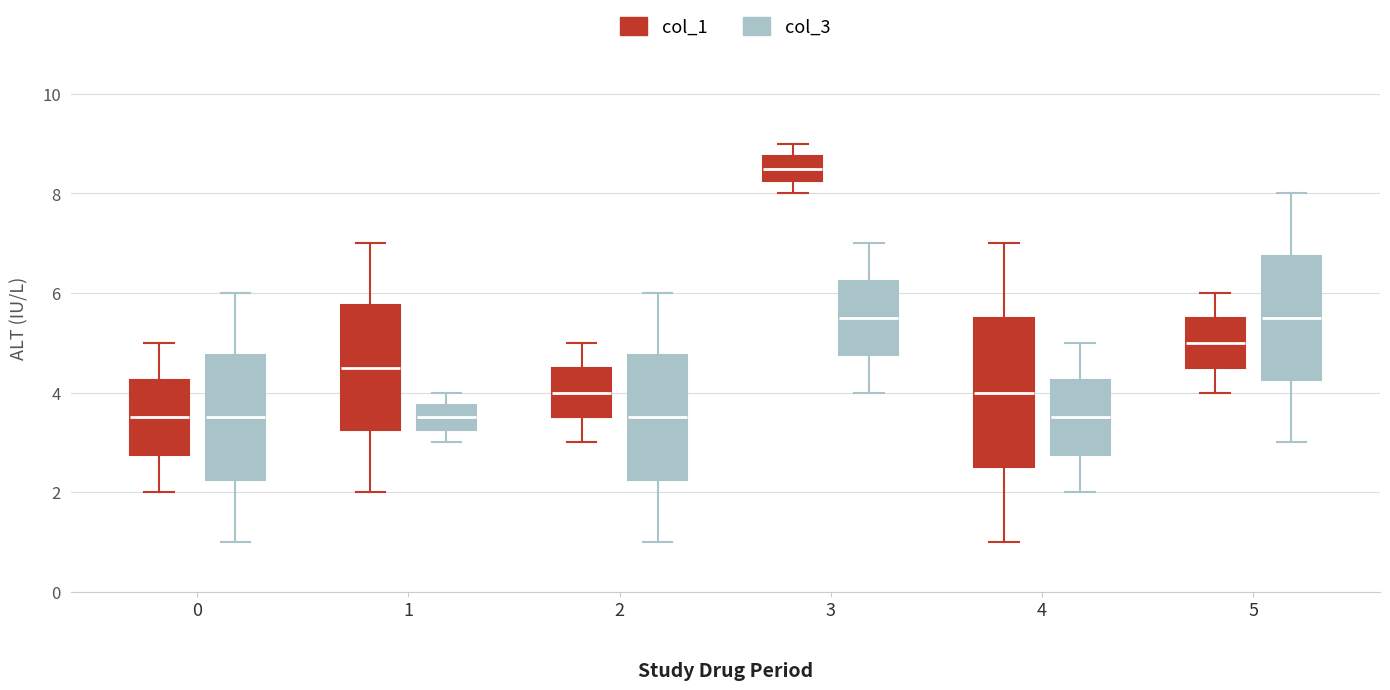

Reading left to right, transcribe this box plot: for each box, give where its median line is, the range the box spans, and where its two whiskers end, as read against the y-axis. The values are not printed on the chart, so give them approximately, as read against the axis.

0 (col_1): median 3.6, box 2.8 to 4.2, whiskers 2.0 to 5.0
0 (col_3): median 3.6, box 2.2 to 4.8, whiskers 1.0 to 6.0
1 (col_1): median 4.6, box 3.2 to 5.8, whiskers 2.0 to 7.0
1 (col_3): median 3.6, box 3.2 to 3.8, whiskers 3.0 to 4.0
2 (col_1): median 4.0, box 3.6 to 4.6, whiskers 3.0 to 5.0
2 (col_3): median 3.6, box 2.2 to 4.8, whiskers 1.0 to 6.0
3 (col_1): median 8.6, box 8.2 to 8.8, whiskers 8.0 to 9.0
3 (col_3): median 5.6, box 4.8 to 6.2, whiskers 4.0 to 7.0
4 (col_1): median 4.0, box 2.6 to 5.6, whiskers 1.0 to 7.0
4 (col_3): median 3.6, box 2.8 to 4.2, whiskers 2.0 to 5.0
5 (col_1): median 5.0, box 4.6 to 5.6, whiskers 4.0 to 6.0
5 (col_3): median 5.6, box 4.2 to 6.8, whiskers 3.0 to 8.0